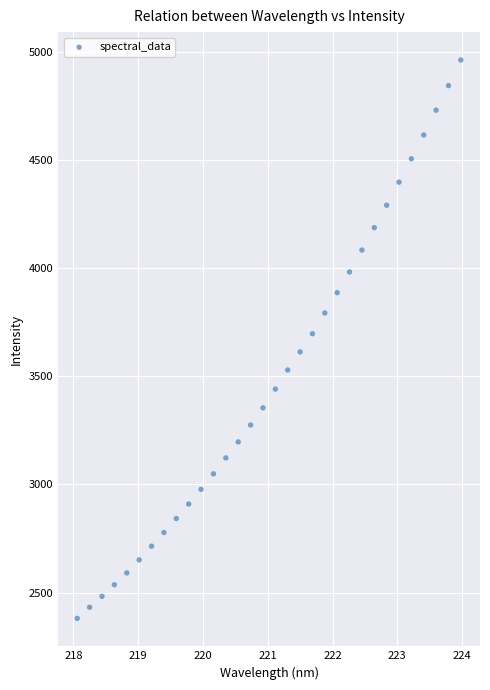

What is the range of X values (max minus min)?

5.9